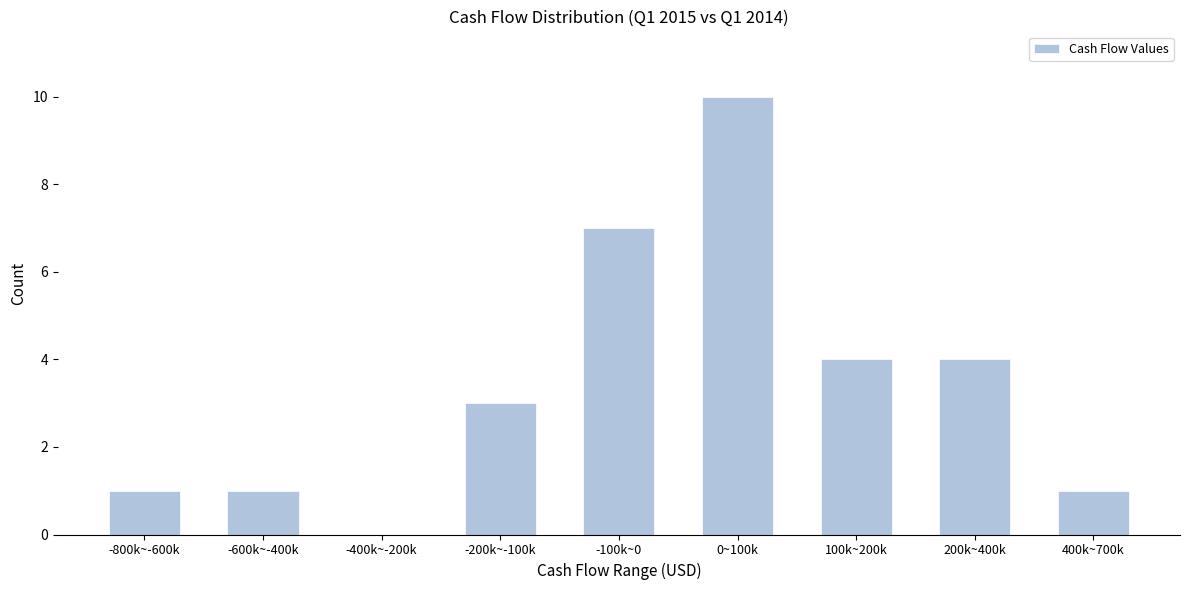

Reading left to right, list all the values displayed in this chart.

-800k~-600k=1	-600k~-400k=1	-400k~-200k=0	-200k~-100k=3	-100k~0=7	0~100k=10	100k~200k=4	200k~400k=4	400k~700k=1